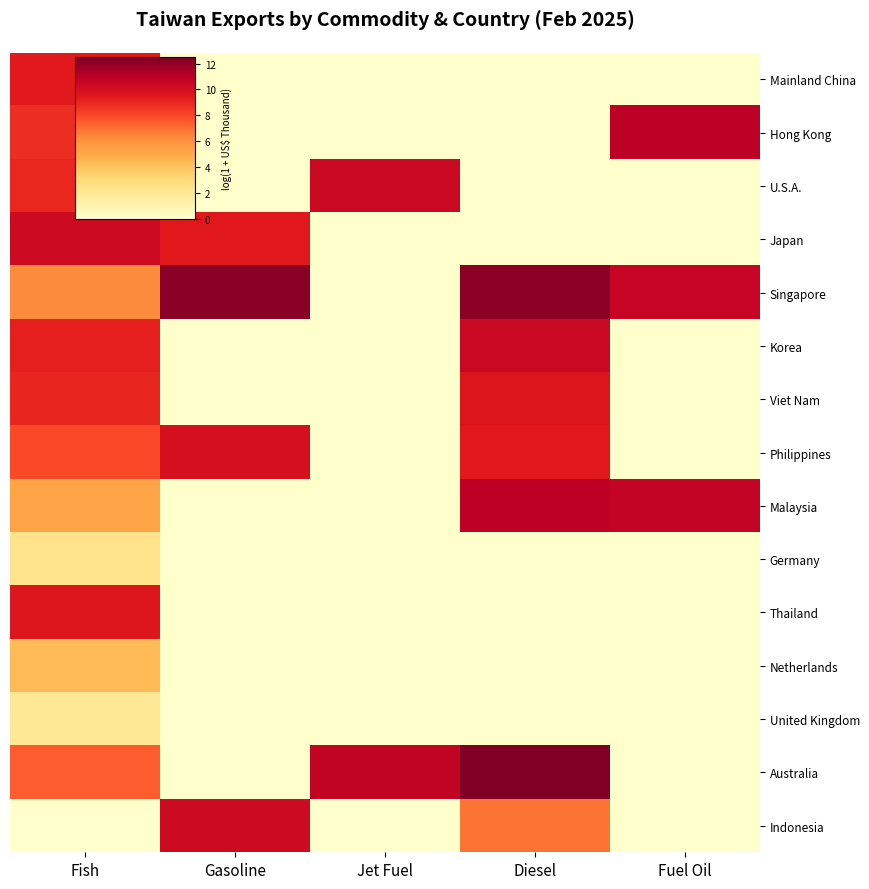

Reading right to left, what are all the values shown in this chart?

Mainland China: Fuel Oil=0.0	Diesel=0.0	Jet Fuel=0.0	Gasoline=0.0	Fish=9.4
Hong Kong: Fuel Oil=10.9	Diesel=0.0	Jet Fuel=0.0	Gasoline=0.0	Fish=8.8
U.S.A.: Fuel Oil=0.0	Diesel=0.0	Jet Fuel=10.4	Gasoline=0.0	Fish=9.0
Japan: Fuel Oil=0.0	Diesel=0.0	Jet Fuel=0.0	Gasoline=9.4	Fish=10.3
Singapore: Fuel Oil=10.6	Diesel=12.1	Jet Fuel=0.0	Gasoline=12.2	Fish=6.3
Korea: Fuel Oil=0.0	Diesel=10.4	Jet Fuel=0.0	Gasoline=0.0	Fish=9.2
Viet Nam: Fuel Oil=0.0	Diesel=9.6	Jet Fuel=0.0	Gasoline=0.0	Fish=9.0
Philippines: Fuel Oil=0.0	Diesel=9.4	Jet Fuel=0.0	Gasoline=10.0	Fish=7.9
Malaysia: Fuel Oil=10.6	Diesel=10.9	Jet Fuel=0.0	Gasoline=0.0	Fish=5.3
Germany: Fuel Oil=0.0	Diesel=0.0	Jet Fuel=0.0	Gasoline=0.0	Fish=2.3
Thailand: Fuel Oil=0.0	Diesel=0.0	Jet Fuel=0.0	Gasoline=0.0	Fish=9.6
Netherlands: Fuel Oil=0.0	Diesel=0.0	Jet Fuel=0.0	Gasoline=0.0	Fish=4.4
United Kingdom: Fuel Oil=0.0	Diesel=0.0	Jet Fuel=0.0	Gasoline=0.0	Fish=1.9
Australia: Fuel Oil=0.0	Diesel=12.5	Jet Fuel=10.7	Gasoline=0.0	Fish=7.5
Indonesia: Fuel Oil=0.0	Diesel=6.8	Jet Fuel=0.0	Gasoline=10.3	Fish=0.0